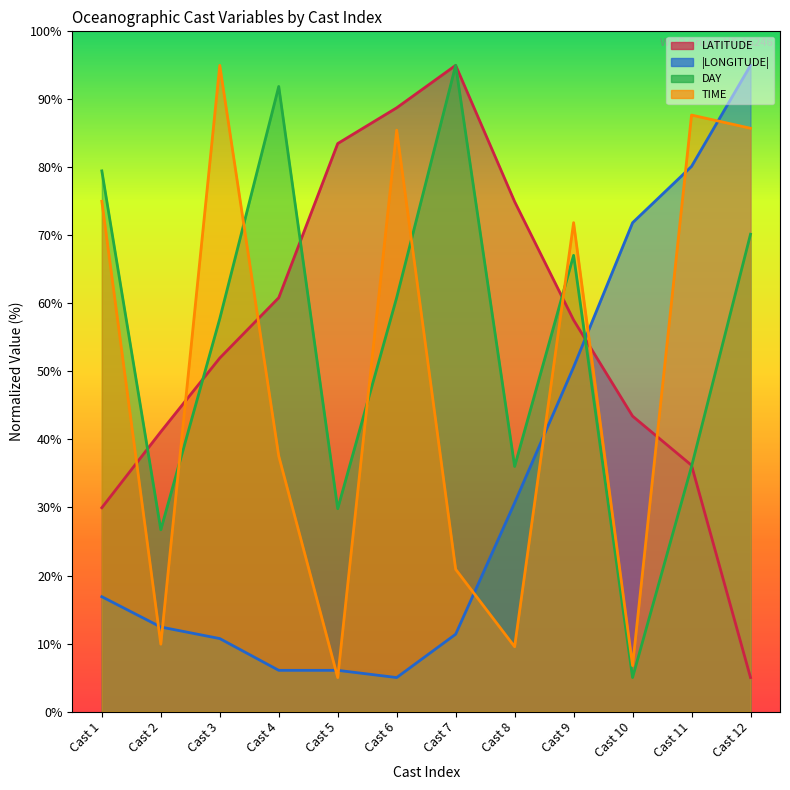

Which series has the largest range (max minus min)?

LATITUDE